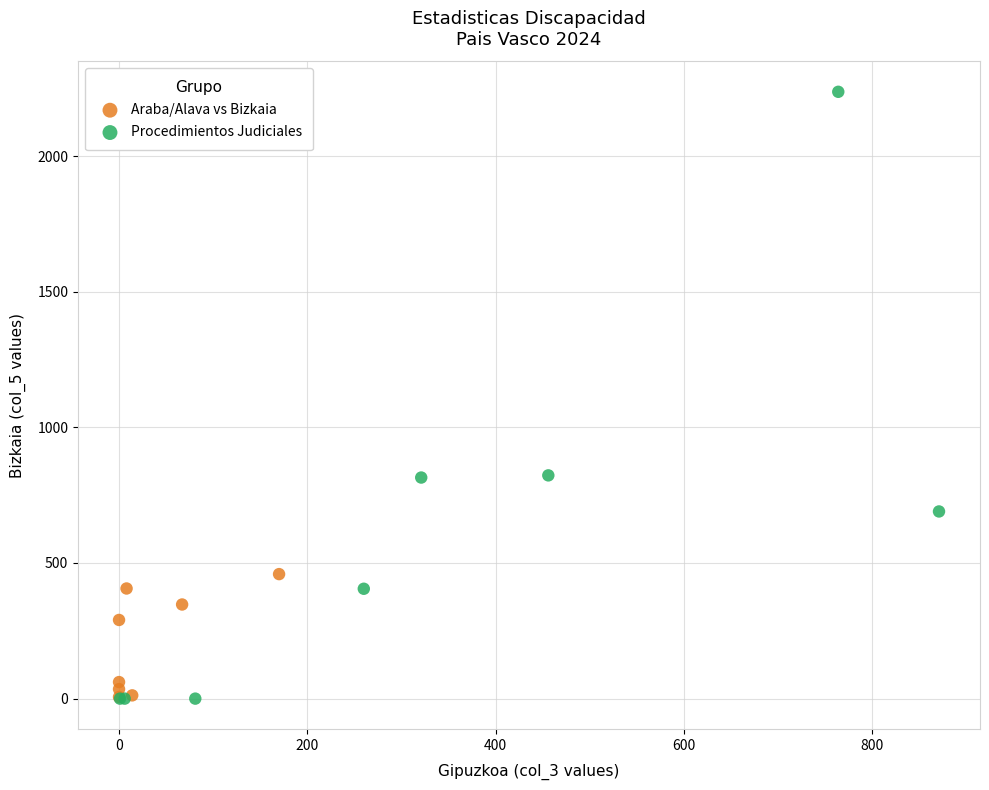

Which series contains the highest Y value?

Procedimientos Judiciales